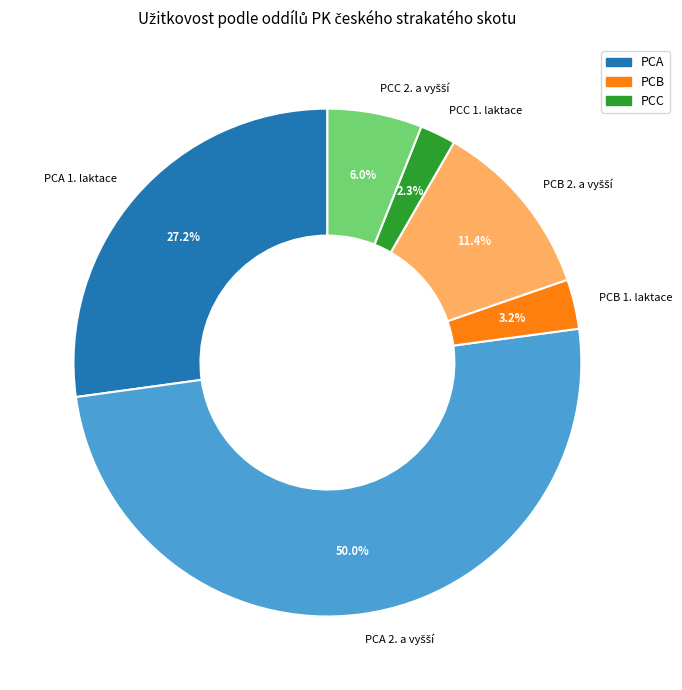

Combined, do PCB 1. laktace and PCA 1. laktace account for over 50%?

No